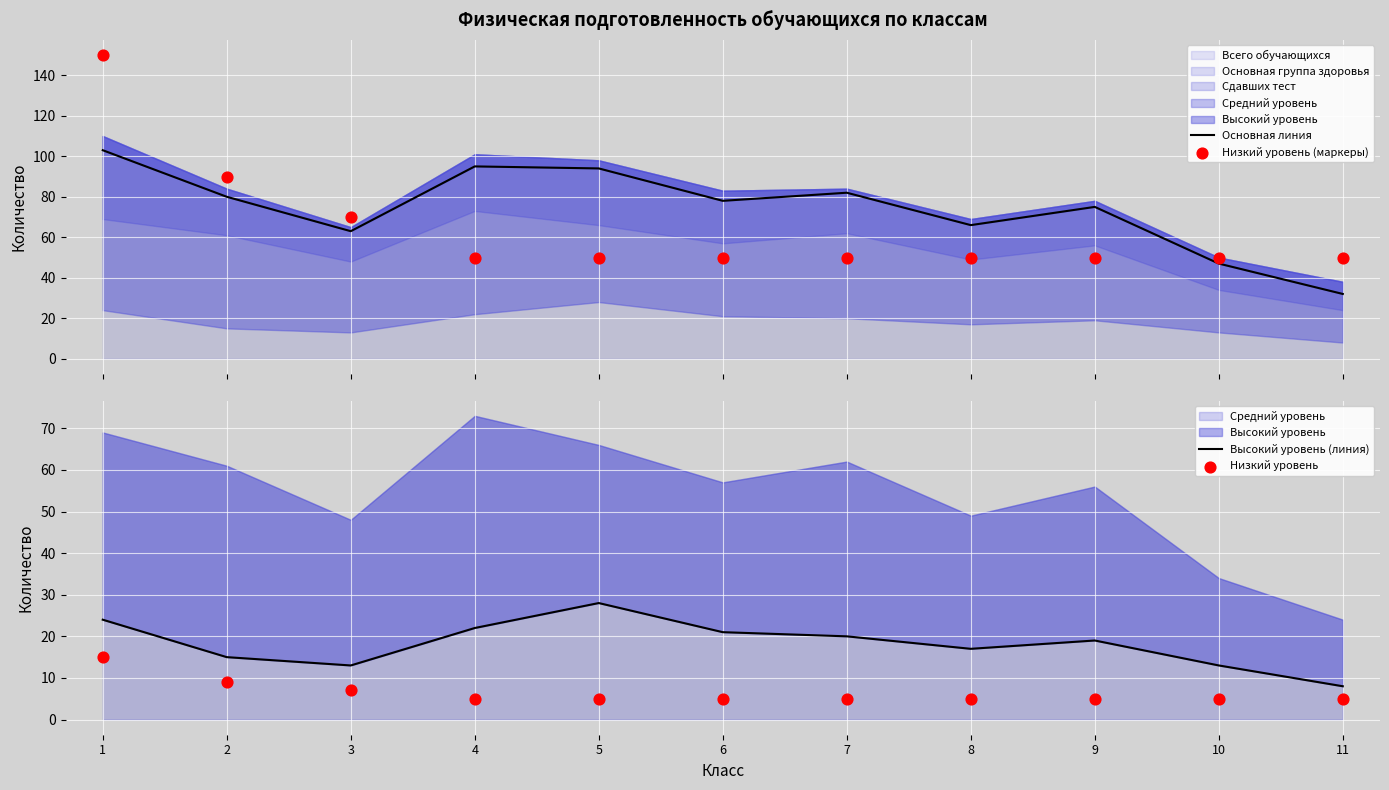

Which series has the largest total across all categories?

Основная линия